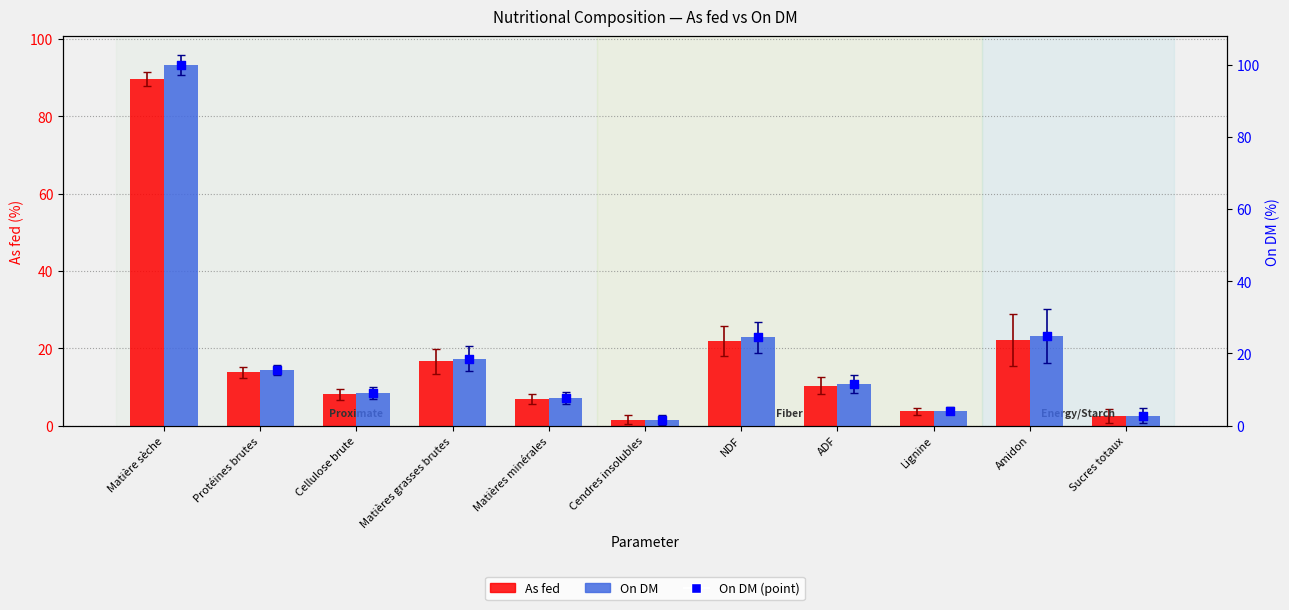

Which series contains the lowest Y value?

As fed